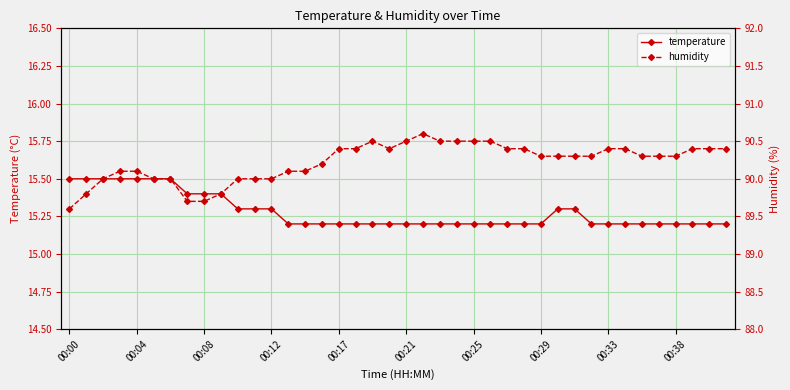

How many temperature values are between 15 and 16?

40